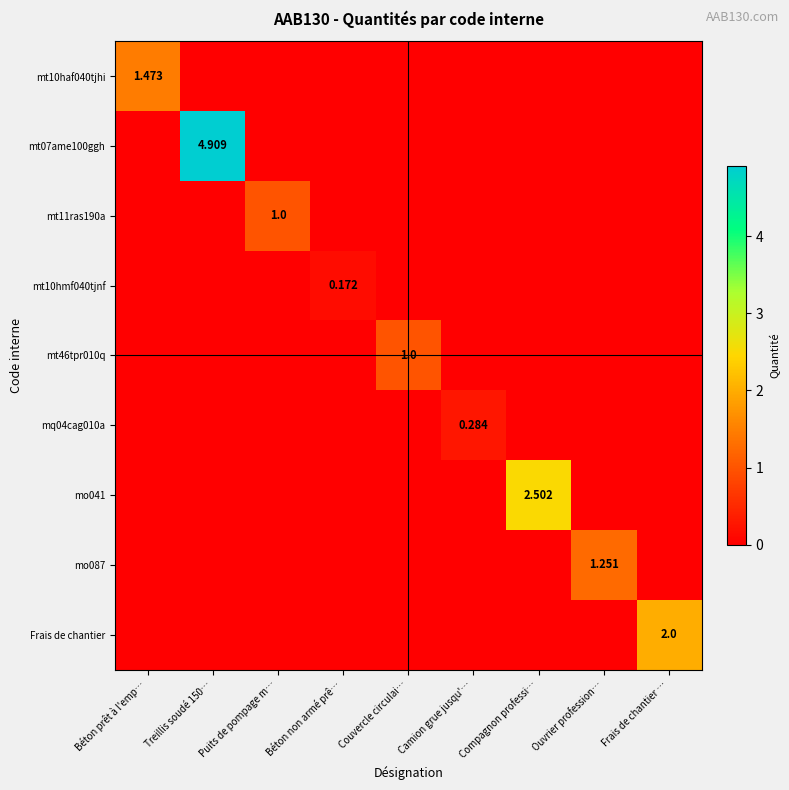

Between Ouvrier profession… and Frais de chantier …, which series saw the biggest shift?

Frais de chantier